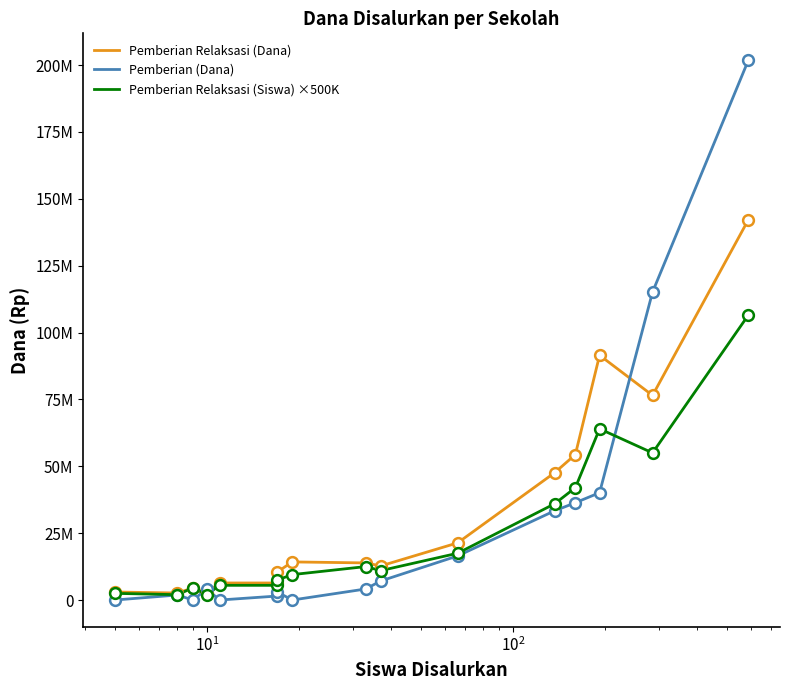

Which series reaches the maximum Y coordinate?

Pemberian (Dana)